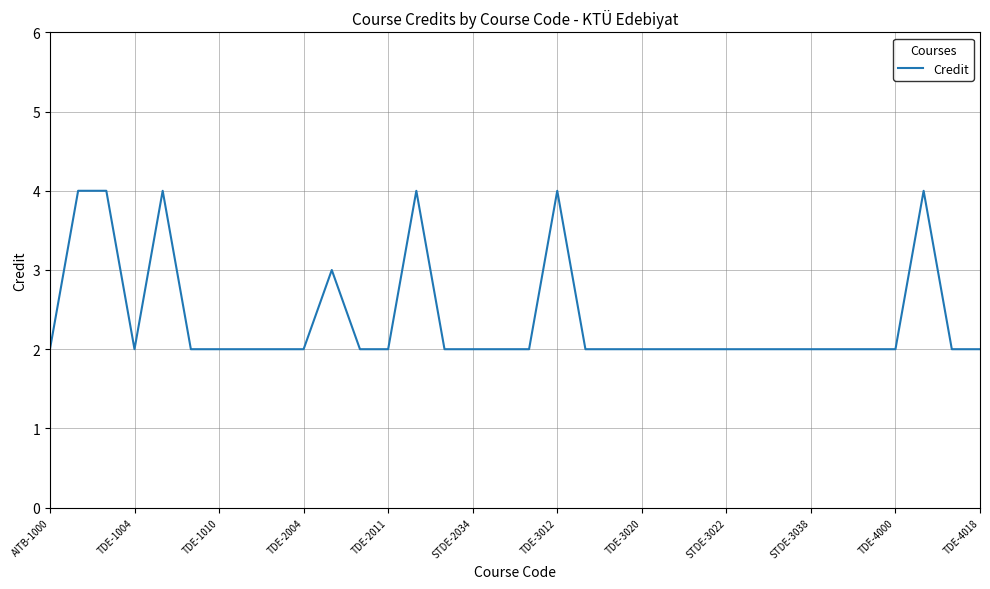

Approximately how many times larger is the value at TDE-1010 compared to TDE-2011?

1.0